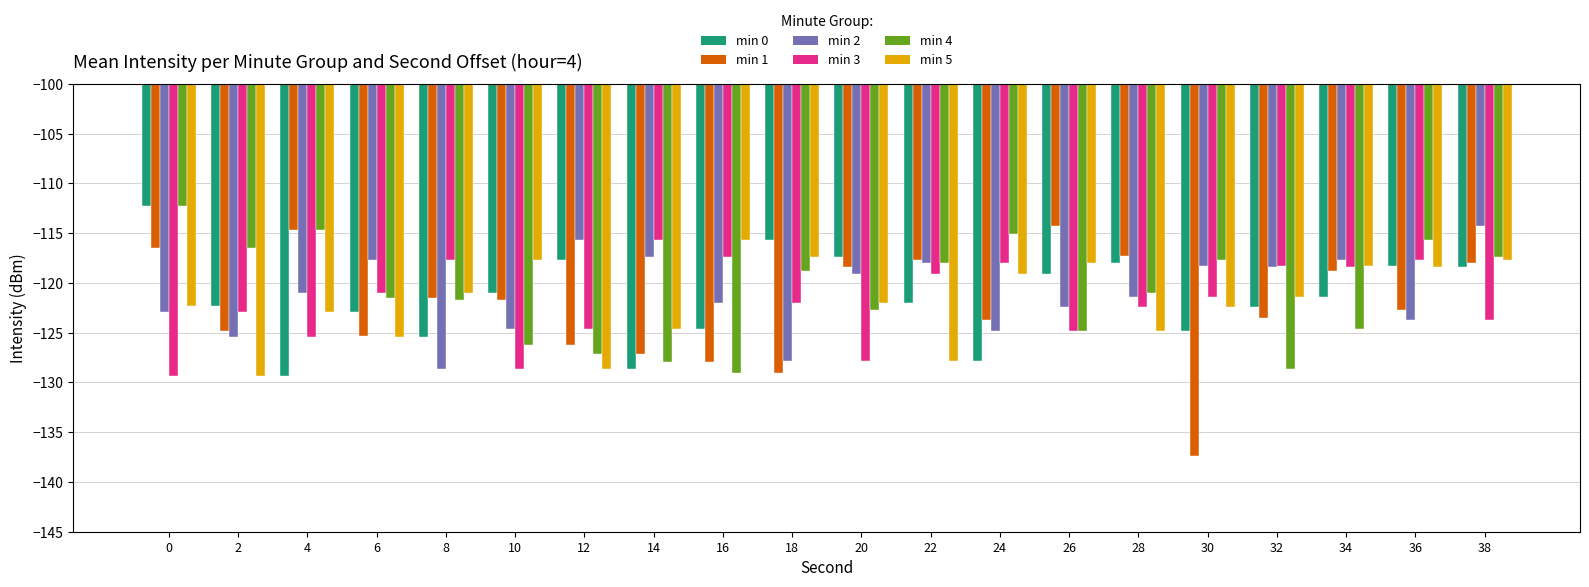

The min 2 series shows -48.8 at 32. True or false?

False